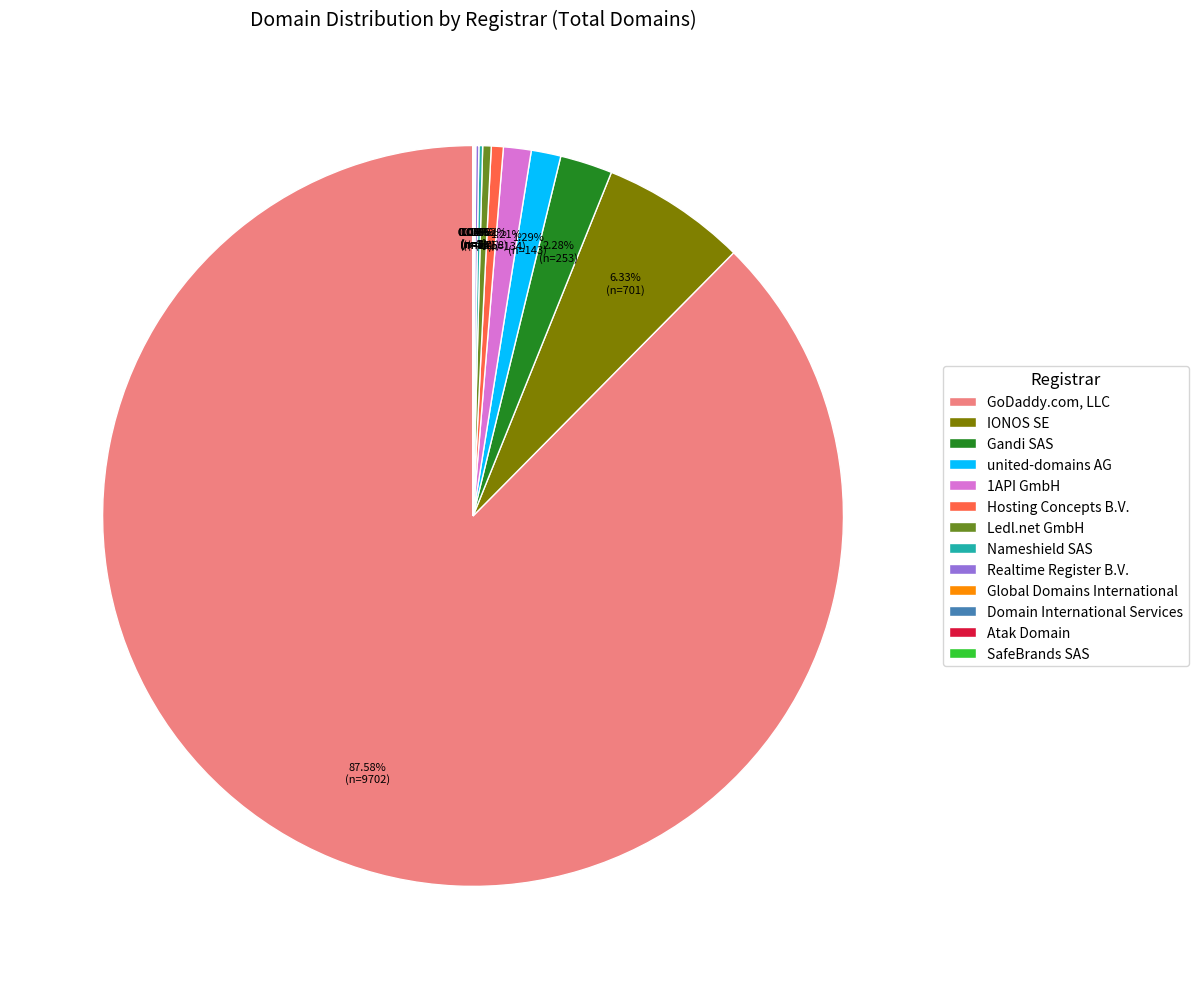

Is the sum of Ledl.net GmbH and united-domains AG greater than half?

No